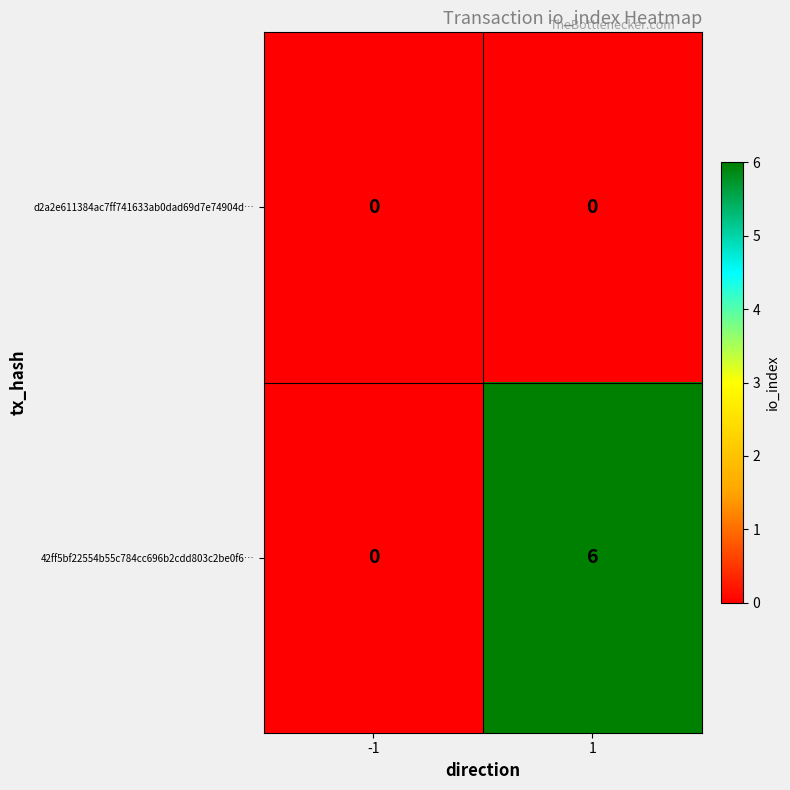

Reading right to left, what are all the values shown in this chart?

d2a2e611384ac7ff741633ab0dad69d7e74904d…: 0	0
42ff5bf22554b55c784cc696b2cdd803c2be0f6…: 6	0